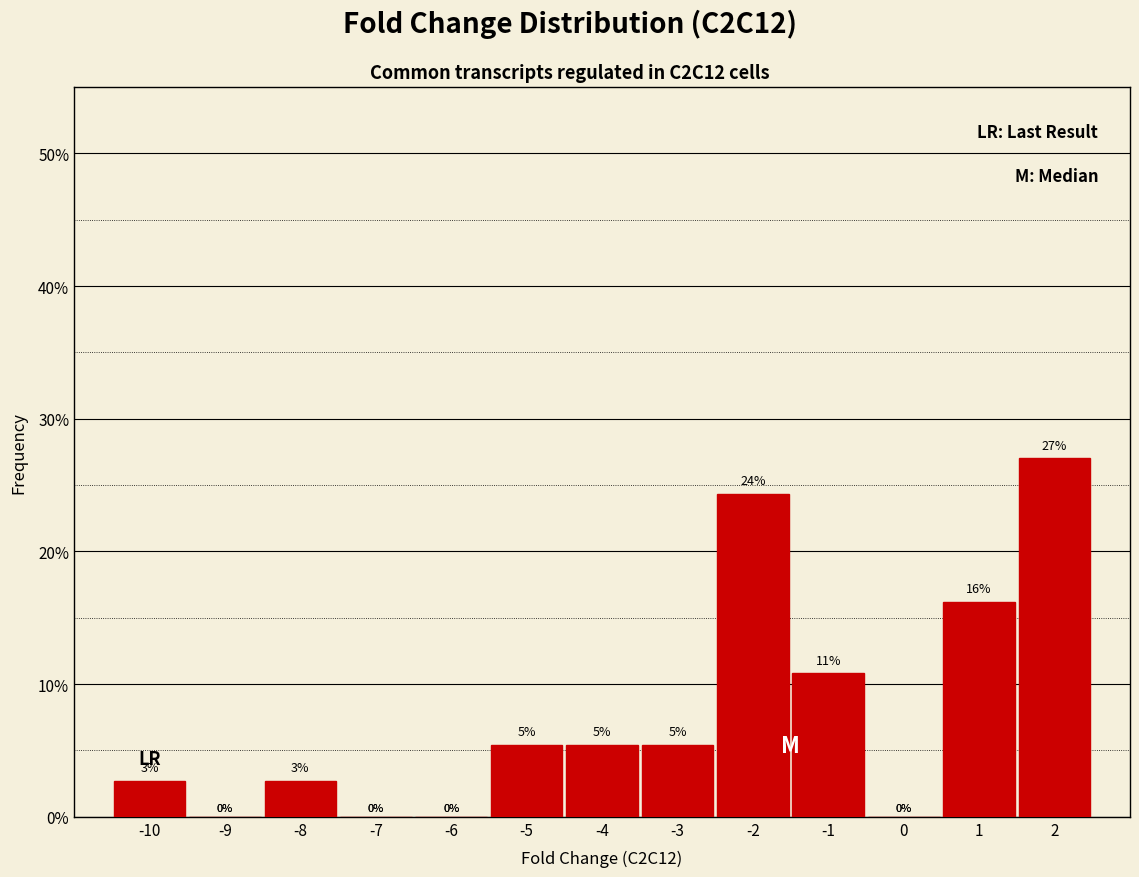

Which range on the x-axis has the tallest bar?

1.5 to 2.5